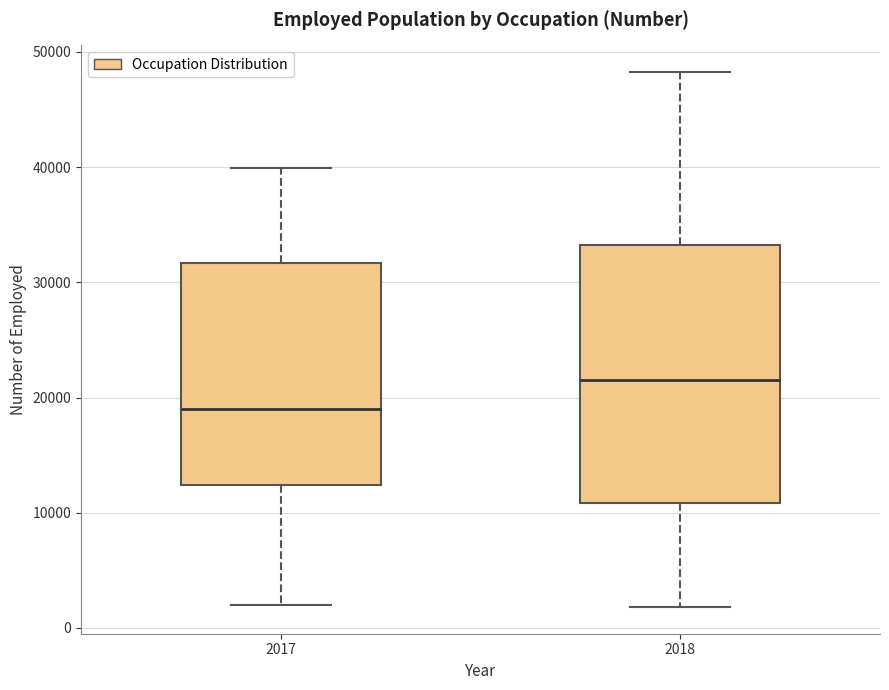

Which box is the tallest, from its lower edge to its upper edge?

2018